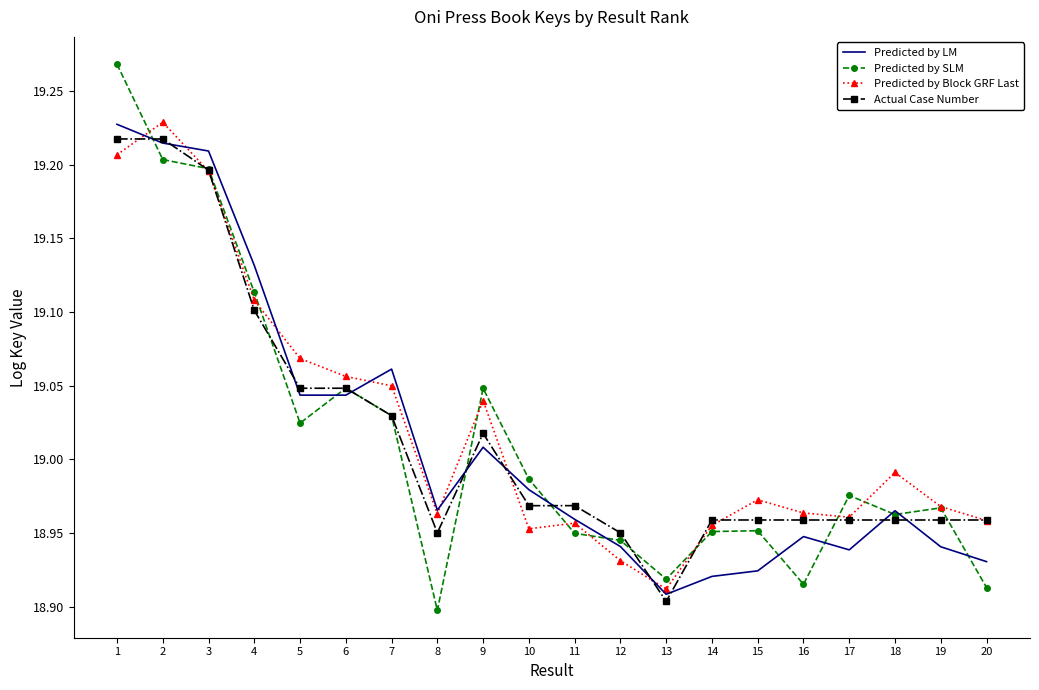

The Predicted by SLM series shows 30.0 at 11. True or false?

False